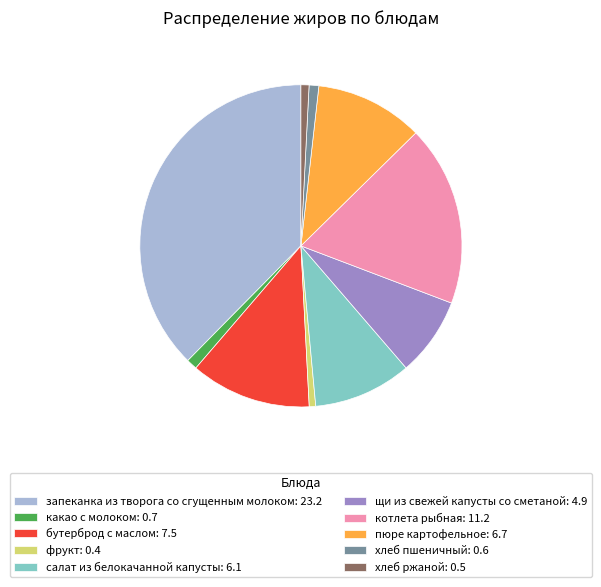

The щи из свежей капусты со сметаной: 4.9 slice represents 8% of the pie. True or false?

True